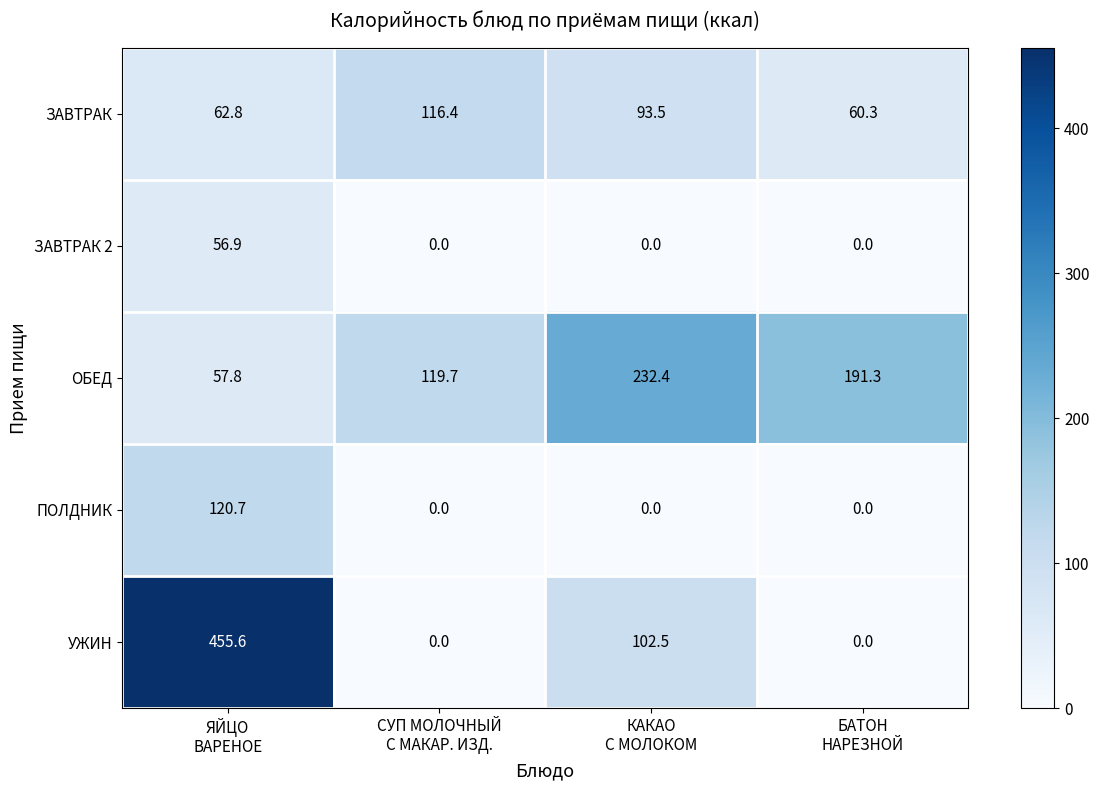

What is the average value of the УЖИН series?

139.5